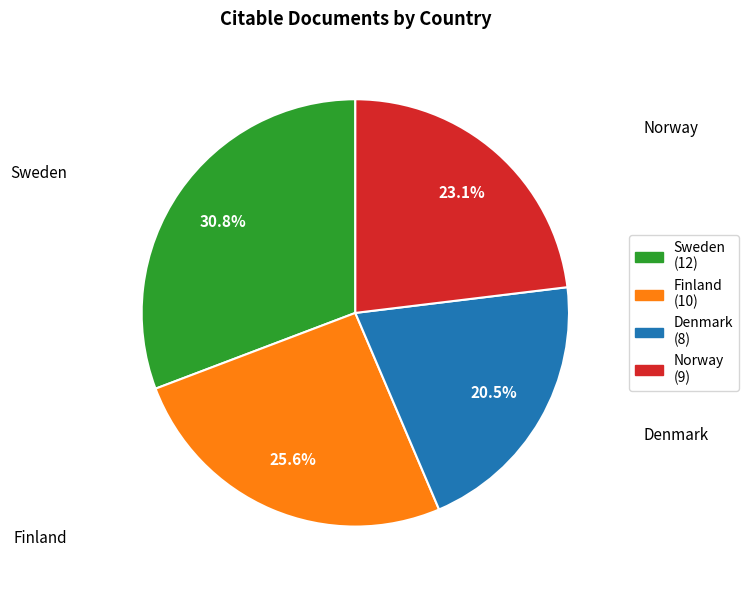

Is it true that Finland is 26% of the pie?

True